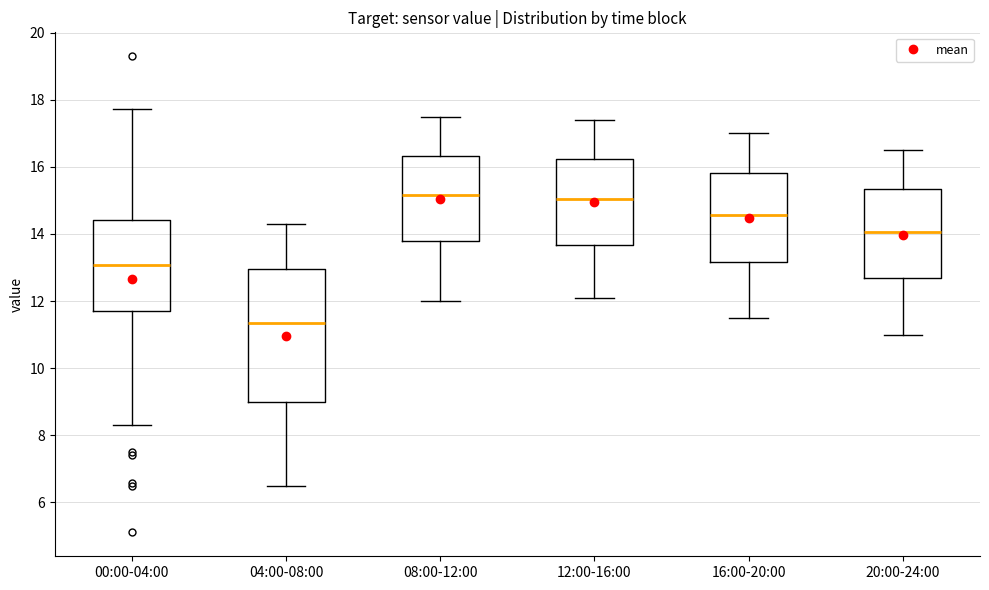

Reading left to right, transcribe this box plot: for each box, give where its median line is, the range the box spans, and where its two whiskers end, as read against the y-axis. The values are not printed on the chart, so give them approximately, as read against the axis.

00:00-04:00: median 13.0, box 11.8 to 14.4, whiskers 8.4 to 17.8
04:00-08:00: median 11.4, box 9.0 to 13.0, whiskers 6.6 to 14.4
08:00-12:00: median 15.2, box 13.8 to 16.4, whiskers 12.0 to 17.6
12:00-16:00: median 15.0, box 13.6 to 16.2, whiskers 12.2 to 17.4
16:00-20:00: median 14.6, box 13.2 to 15.8, whiskers 11.6 to 17.0
20:00-24:00: median 14.0, box 12.6 to 15.4, whiskers 11.0 to 16.6